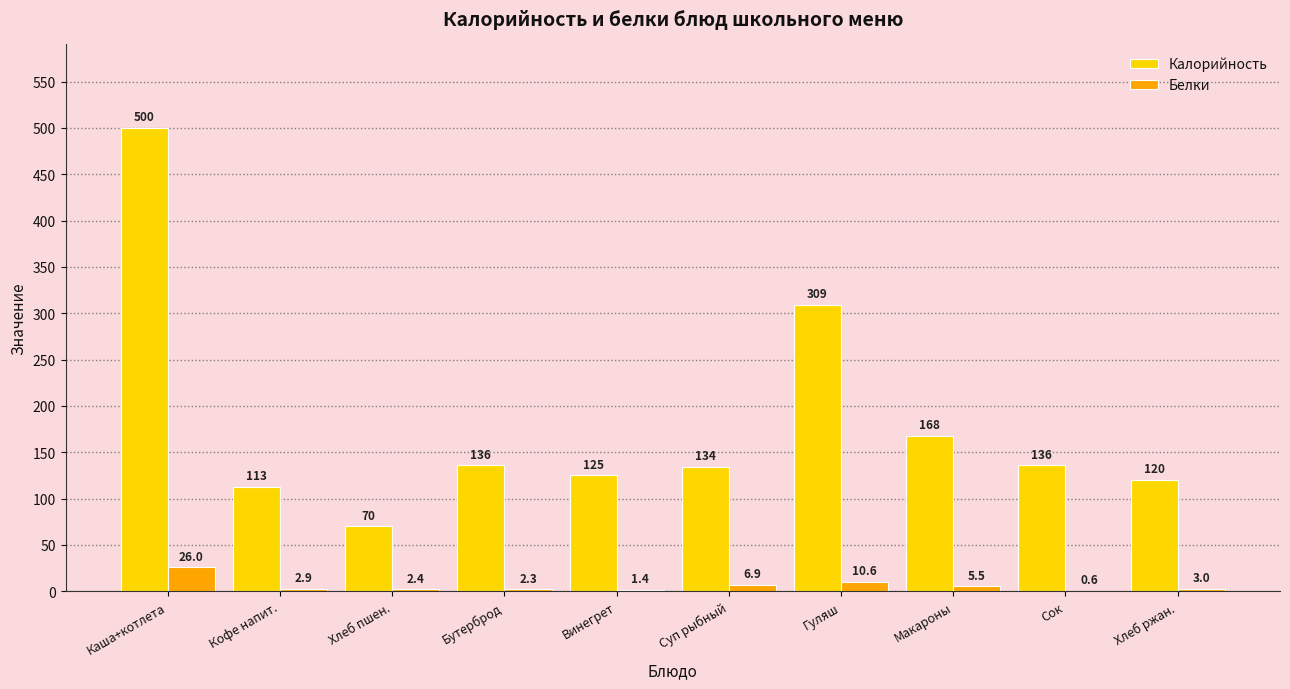

What is the greatest value displayed?

500.0